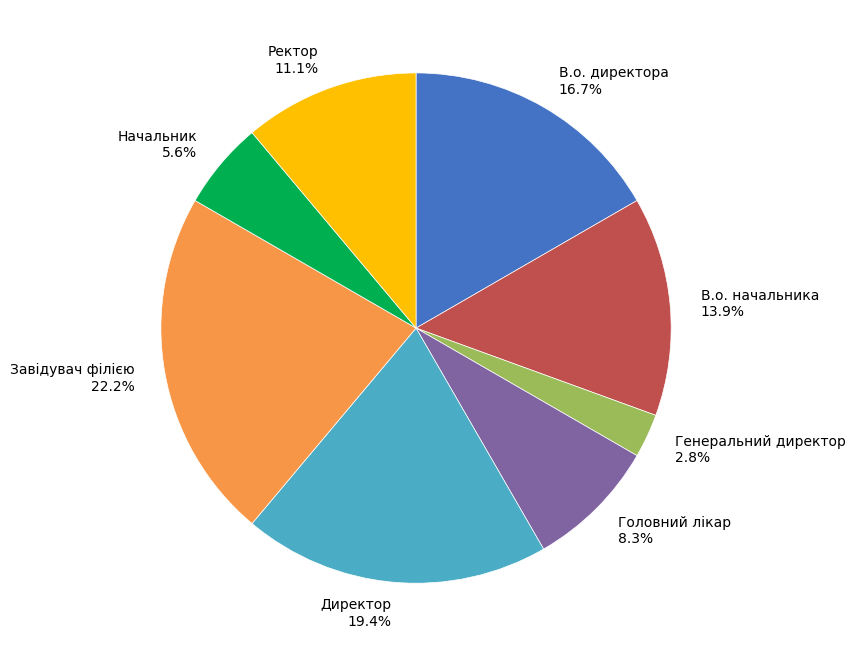

To the nearest percent, what percentage of the pie is Ректор?

11%